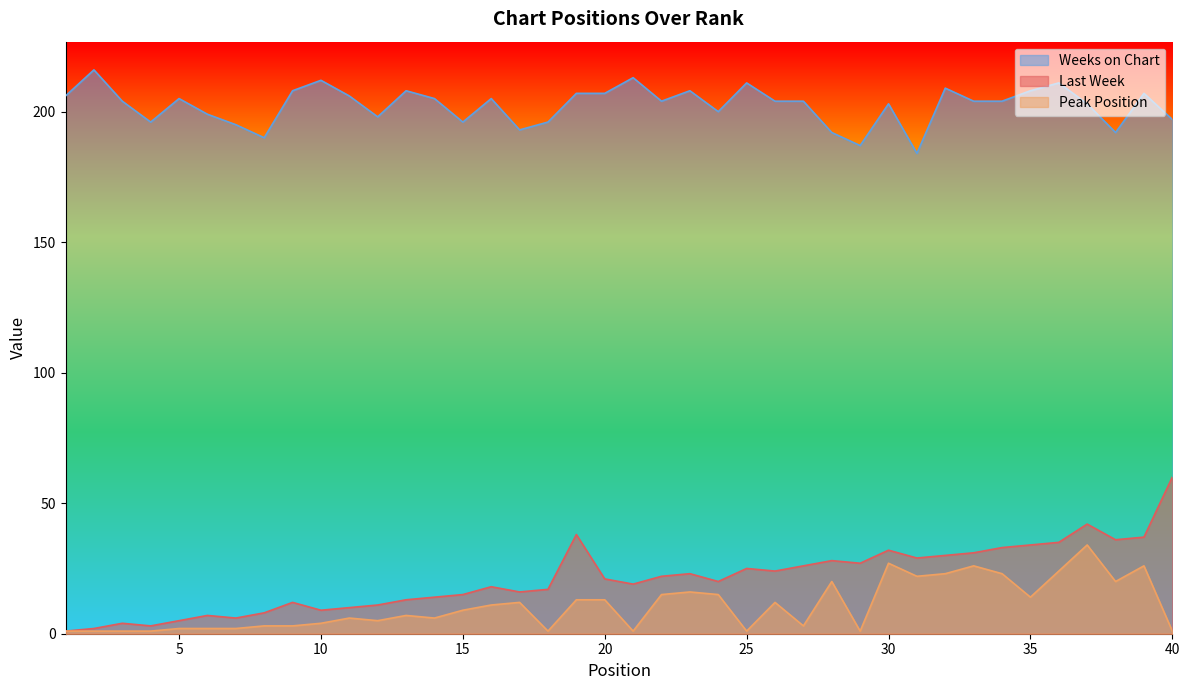

How many interior local peaks does the Weeks on Chart series have?

12